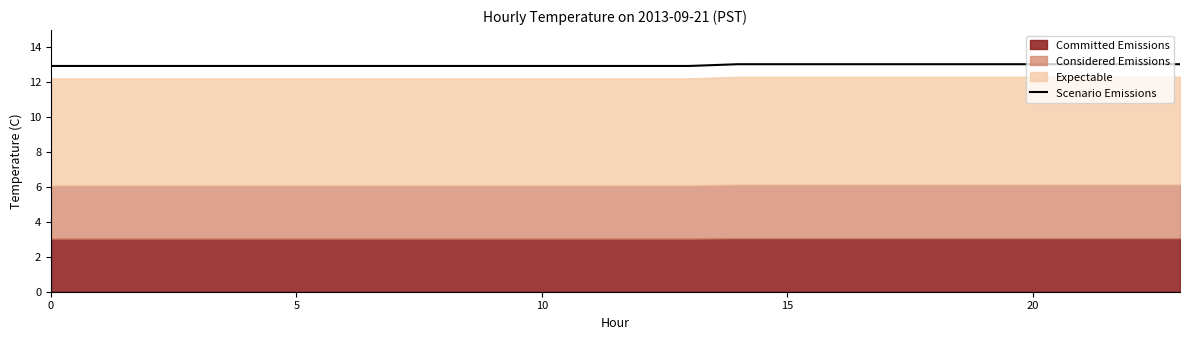

What is the difference between the maximum and second lowest values?

0.1